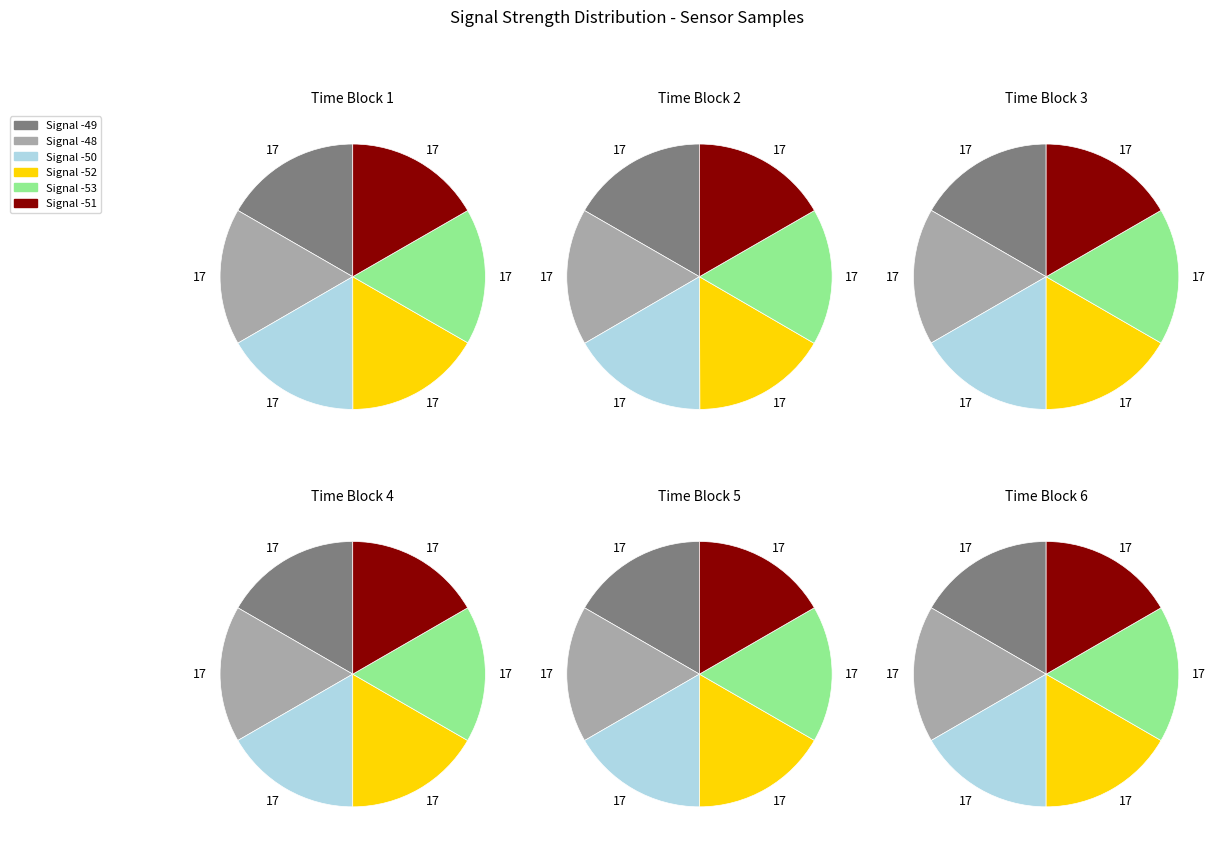

To the nearest percent, what percentage of the pie is Signal -49?

17%